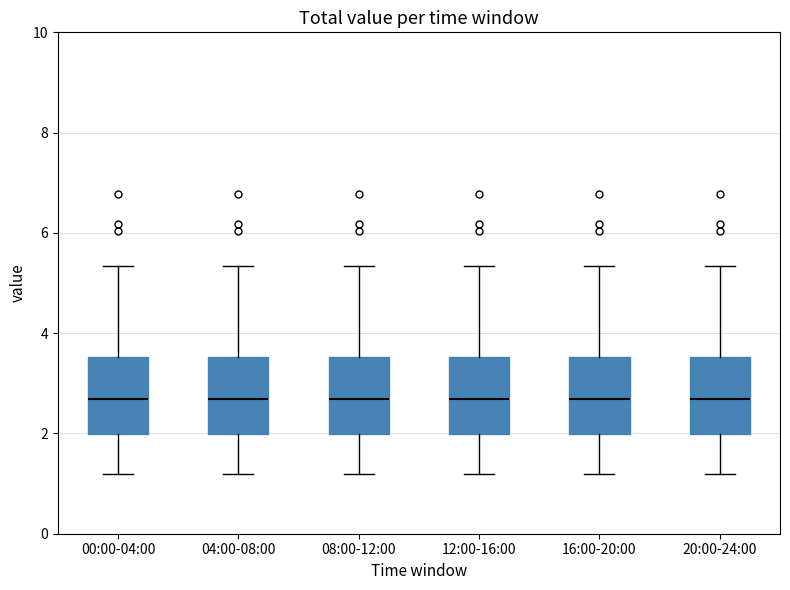

Reading left to right, read every box against the y-axis: the position of its median line, the range the box covers, and the ends of its whiskers. The values are not printed on the chart, so give them approximately, as read against the axis.

00:00-04:00: median 2.6, box 2.0 to 3.6, whiskers 1.2 to 5.4
04:00-08:00: median 2.6, box 2.0 to 3.6, whiskers 1.2 to 5.4
08:00-12:00: median 2.6, box 2.0 to 3.6, whiskers 1.2 to 5.4
12:00-16:00: median 2.6, box 2.0 to 3.6, whiskers 1.2 to 5.4
16:00-20:00: median 2.6, box 2.0 to 3.6, whiskers 1.2 to 5.4
20:00-24:00: median 2.6, box 2.0 to 3.6, whiskers 1.2 to 5.4